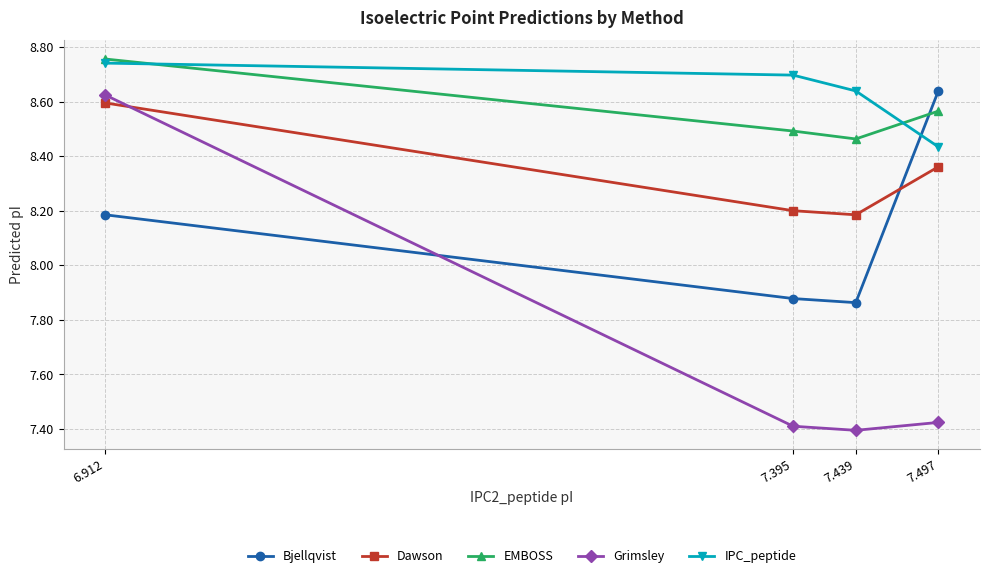

Where is the first local minimum for Dawson?

7.439